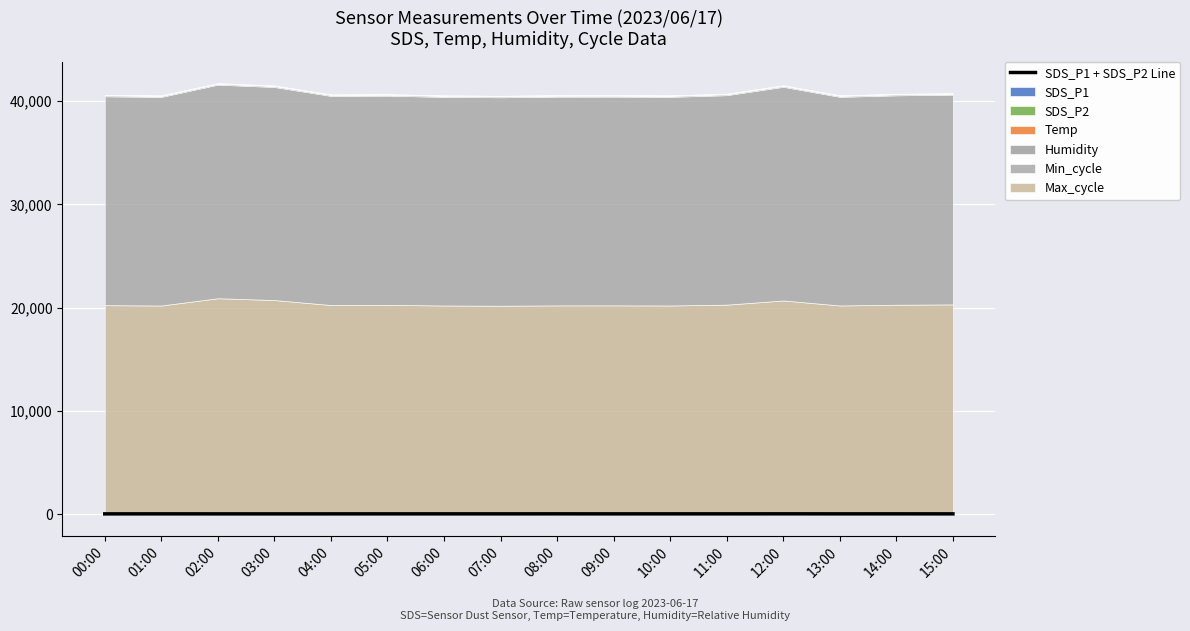

What is the minimum value shown in the chart?

25.6